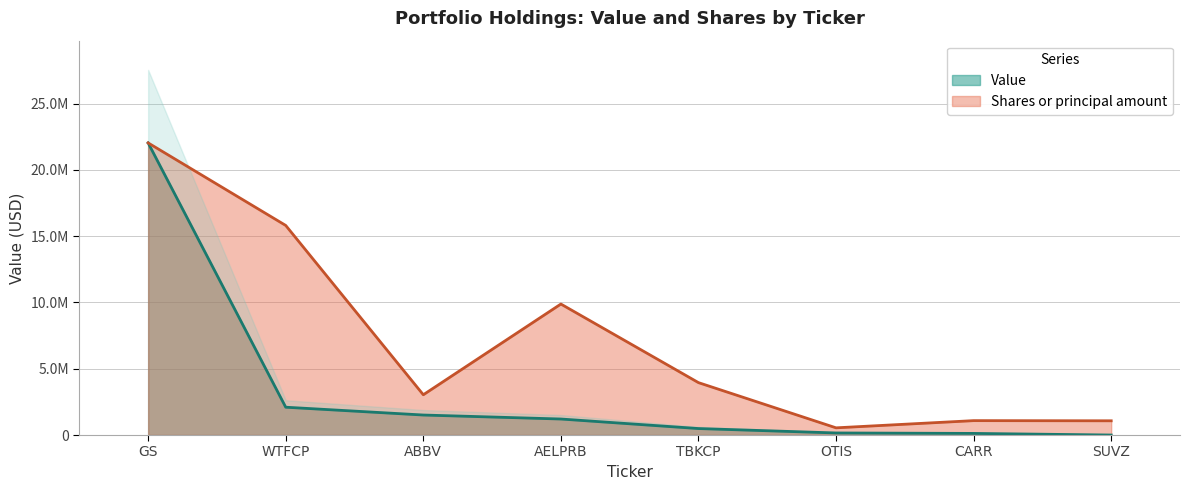

At which category does the chart reach its peak across all series?

GS